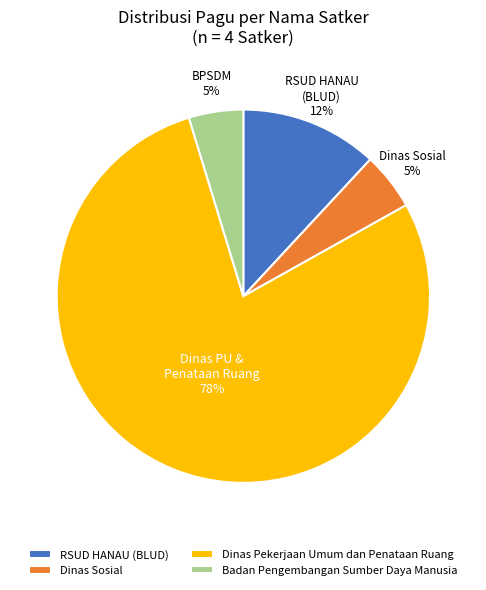

How many slices are in this pie chart?

4